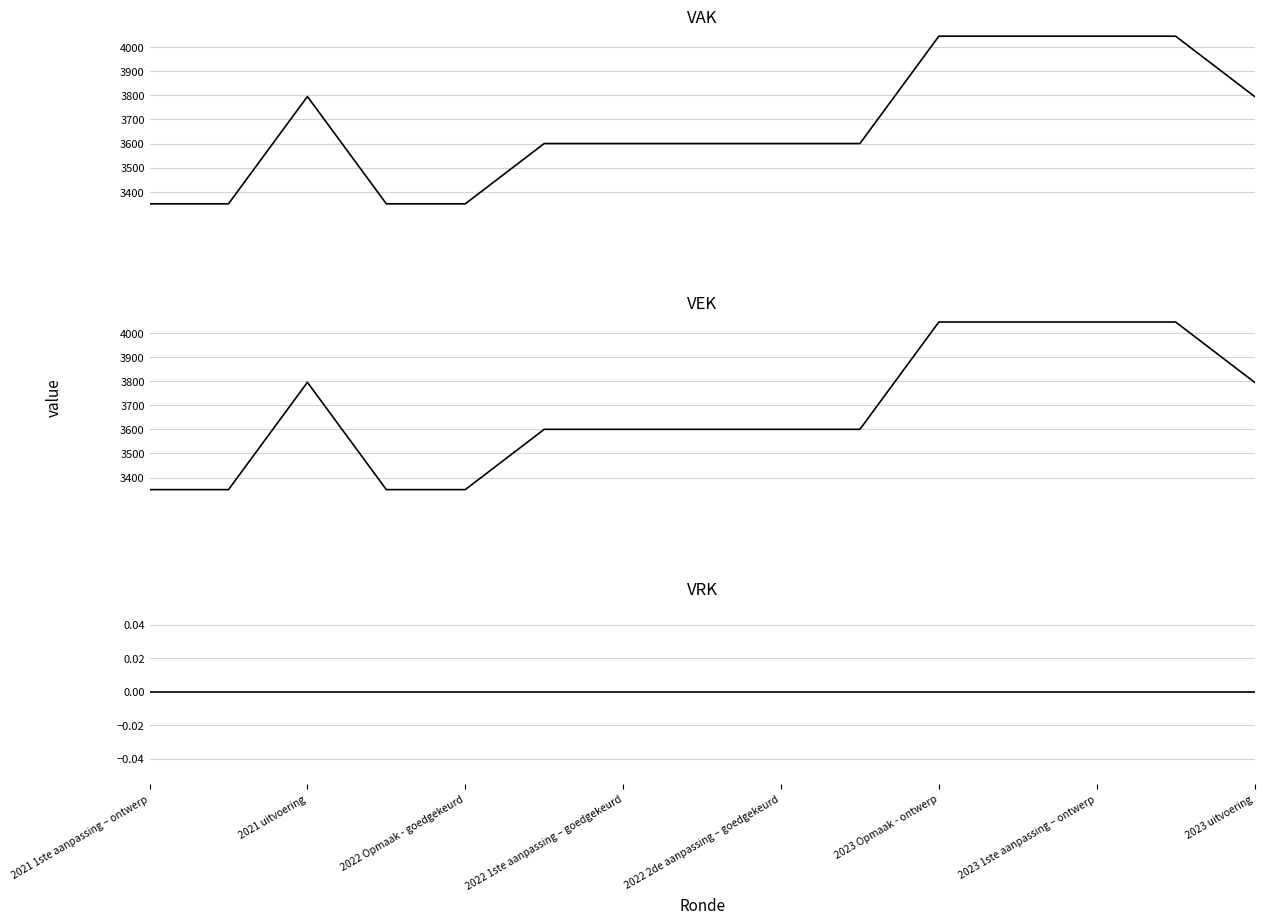

In VAK, how many points are higher than both neighbors (excluding endpoints)?

1